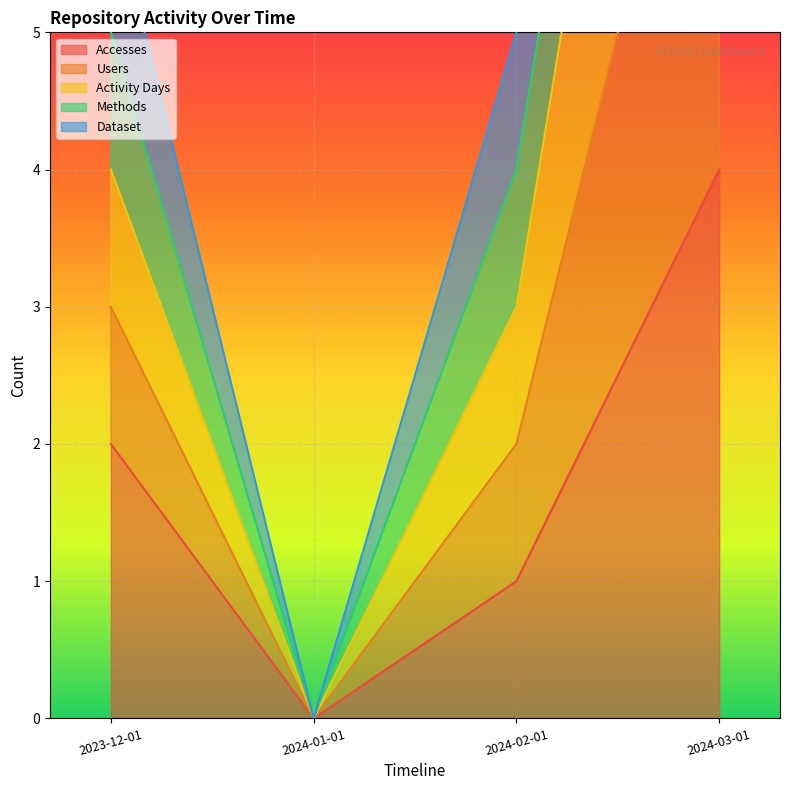

True or false: Activity Days and Users intersect in this chart.

False